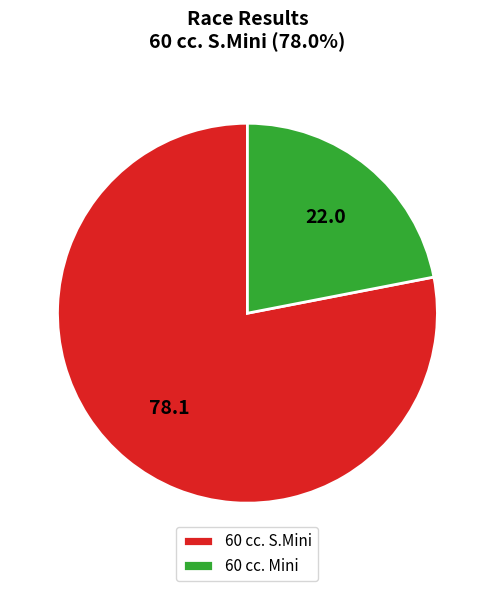

Does any single category account for the majority?

Yes